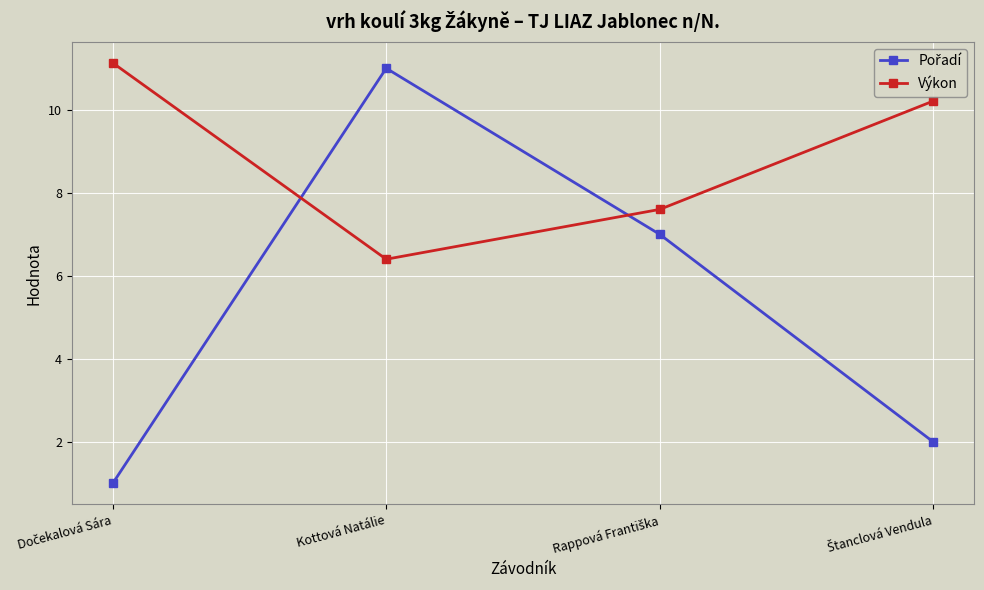

What is the difference between the second highest and minimum values in the Výkon series?

3.8